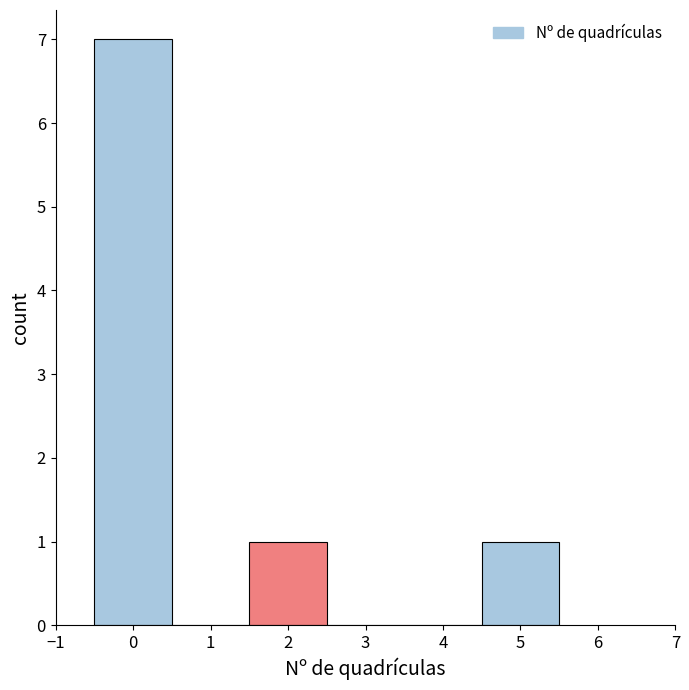

Reading left to right, transcribe this chart: for each bar, give the range it covers on the x-axis and its height. The values are not printed on the chart, so give them approximately, as read against the axis.

-0.5 to 0.5: 7
0.5 to 1.5: 0
1.5 to 2.5: 1
2.5 to 3.5: 0
3.5 to 4.5: 0
4.5 to 5.5: 1